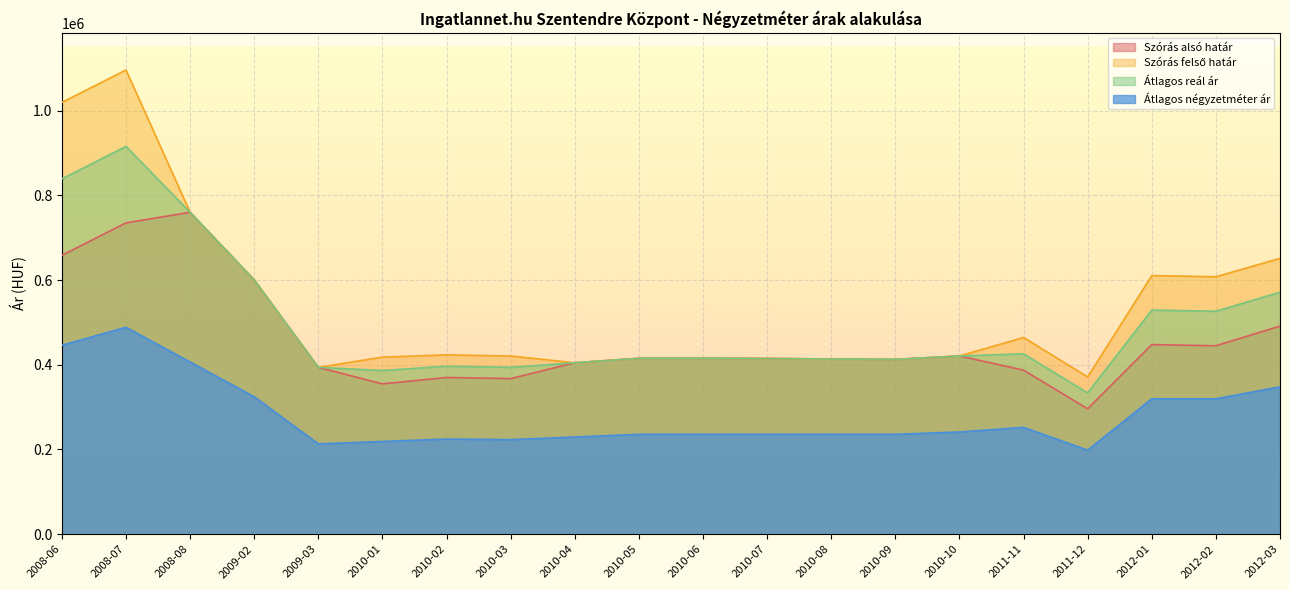

At 2008-08, list the series in order from largest to smallest.

Szórás alsó határ, Szórás felső határ, Átlagos reál ár, Átlagos négyzetméter ár